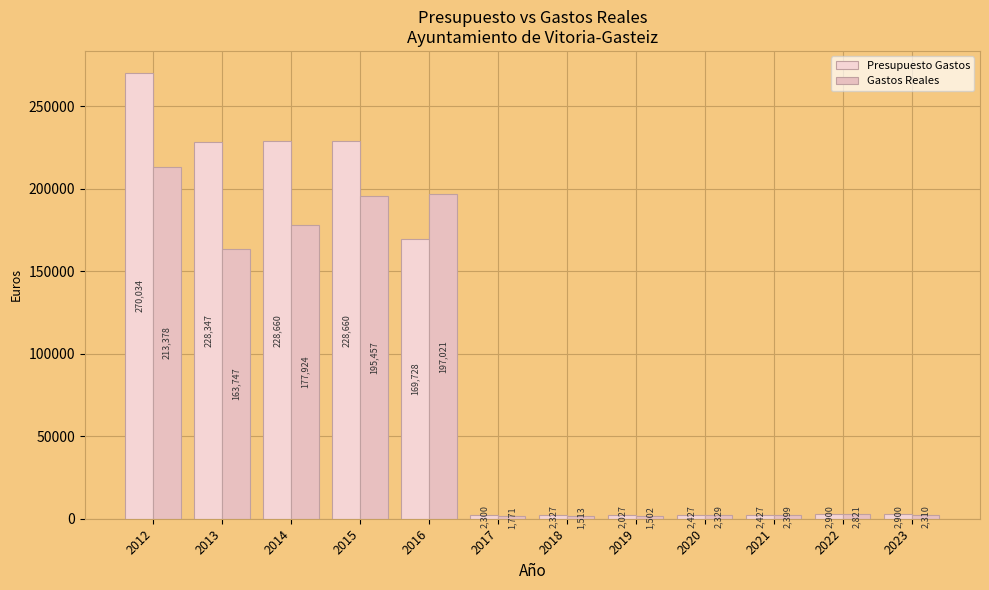

Which label corresponds to the smallest value in the chart?

2019